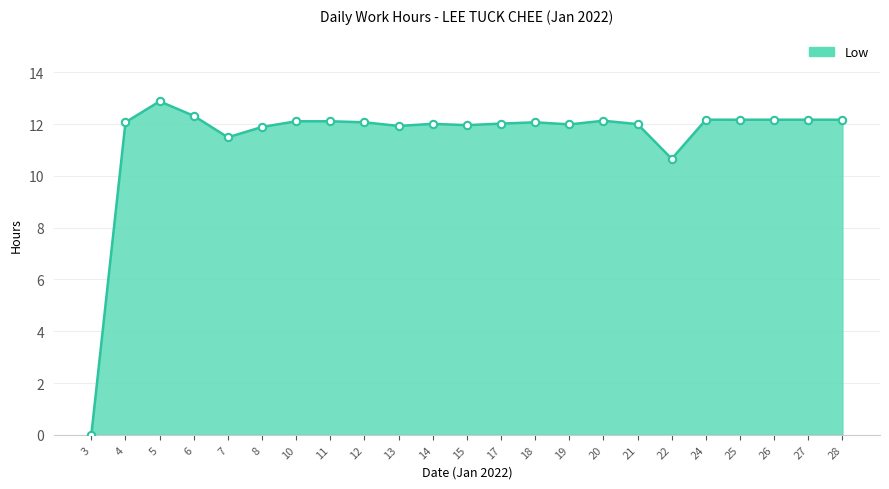

What is the change in value from 18 to 20?

+0.1